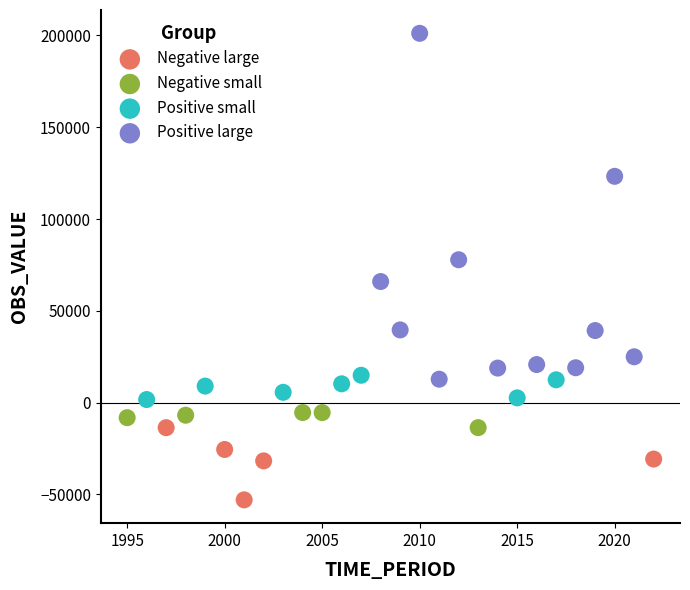

Which series contains the lowest Y value?

Negative large